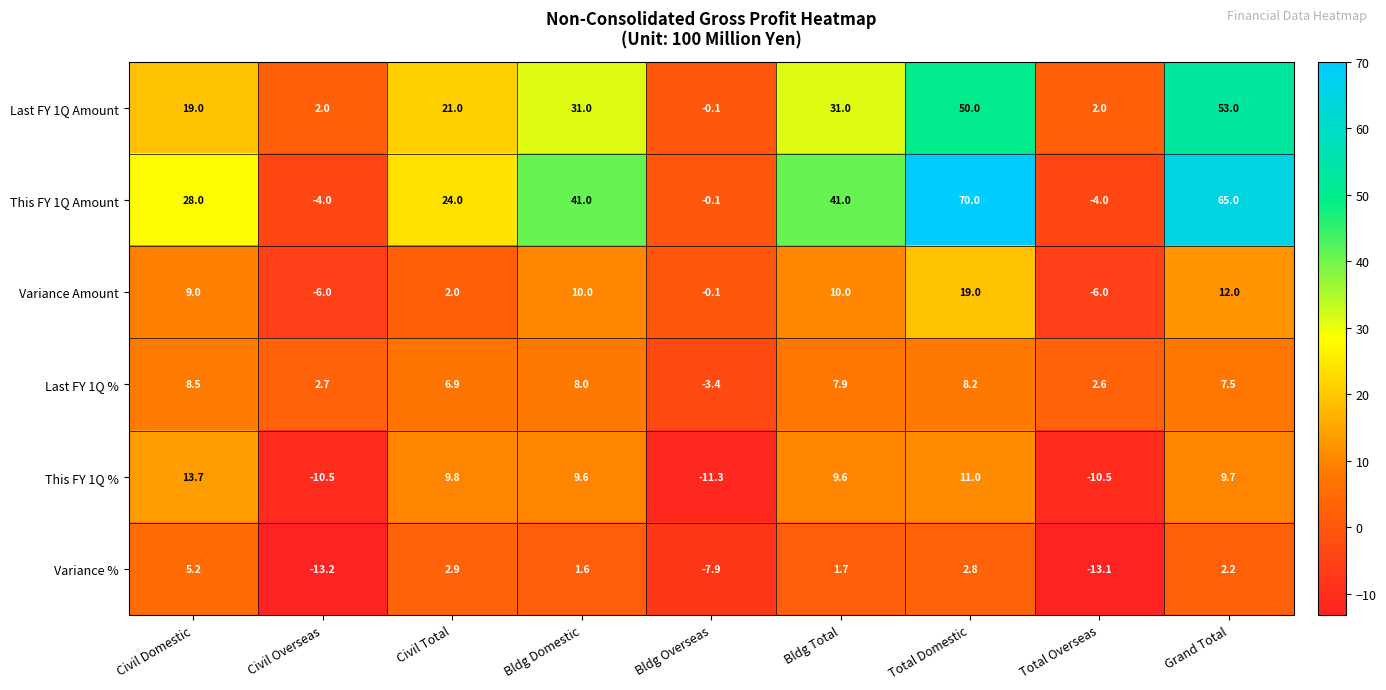

At which category does the chart reach its peak across all series?

Total Domestic